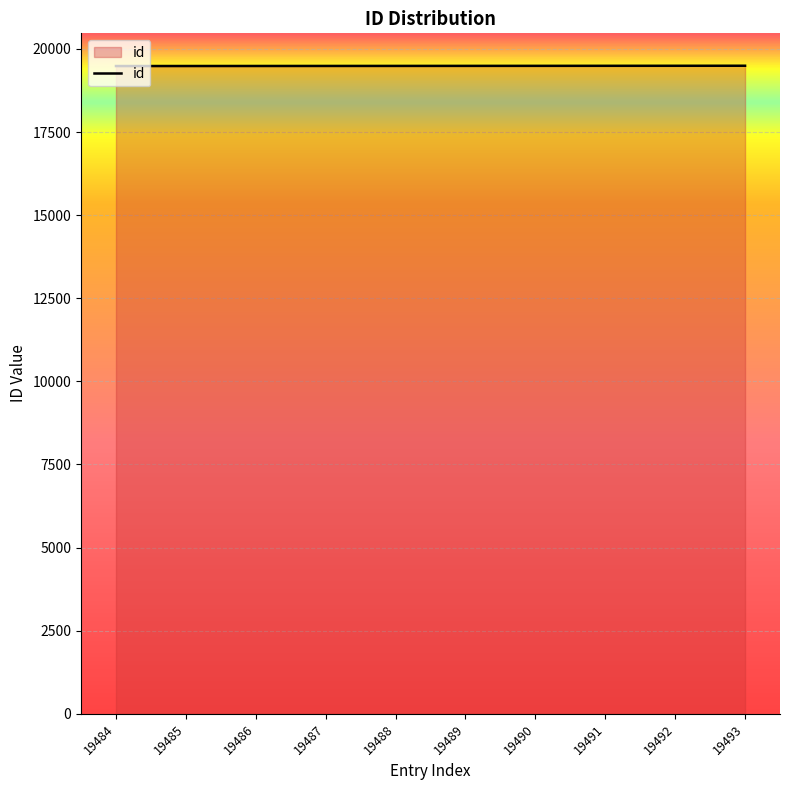

The value at 19490 is 19490. True or false?

True